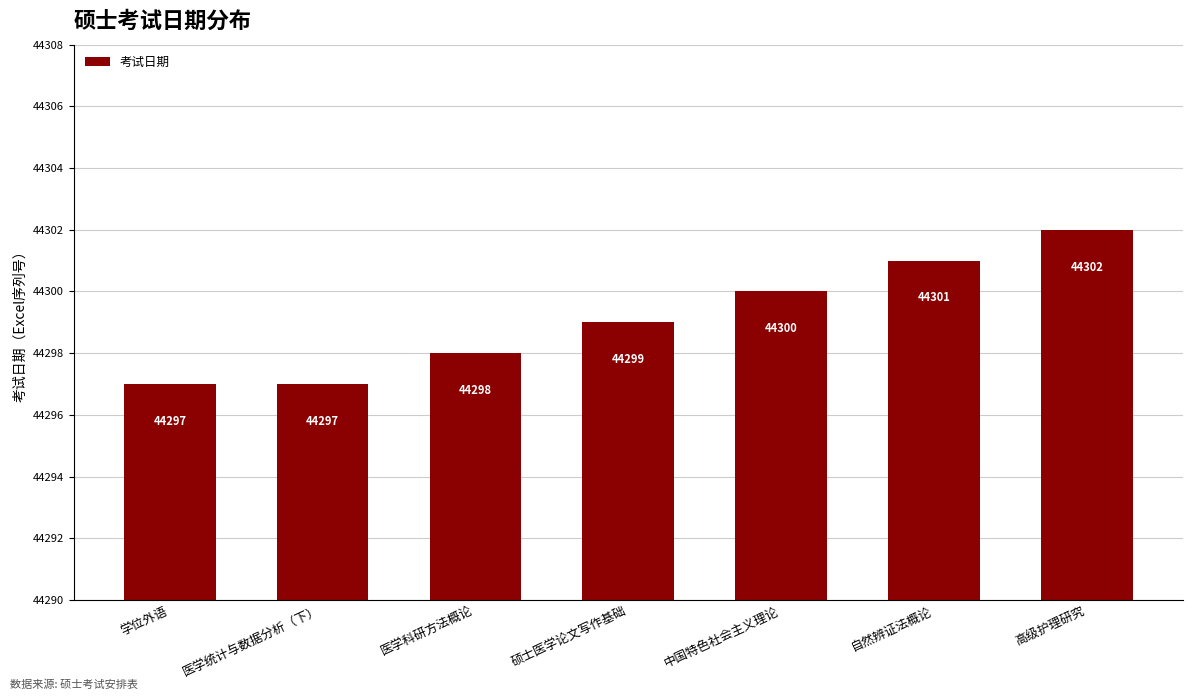

What is the label of the 5th bar from the right?

医学科研方法概论